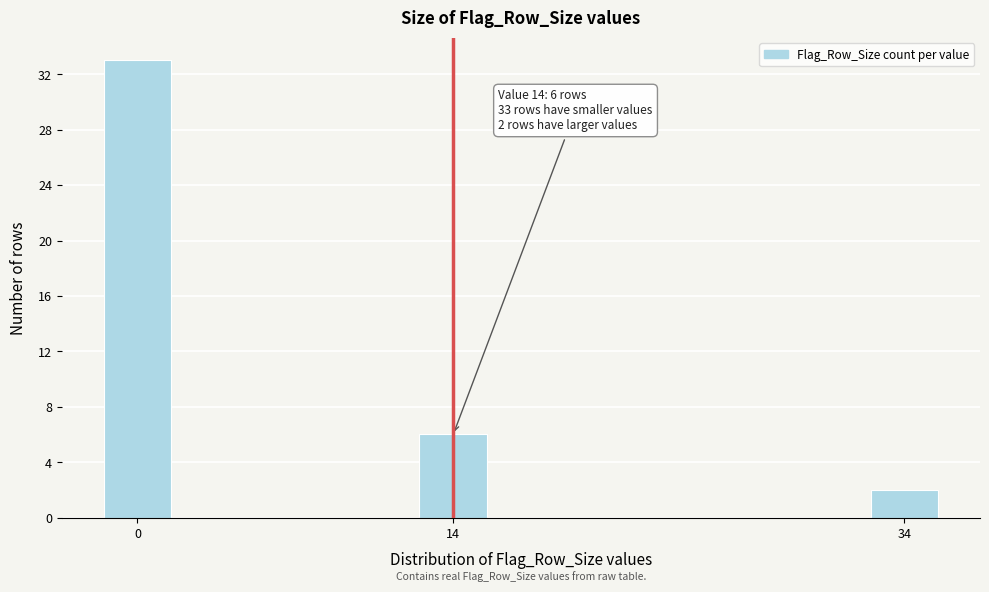

Reading right to left, list all the values displayed in this chart.

34=2	14=6	0=33